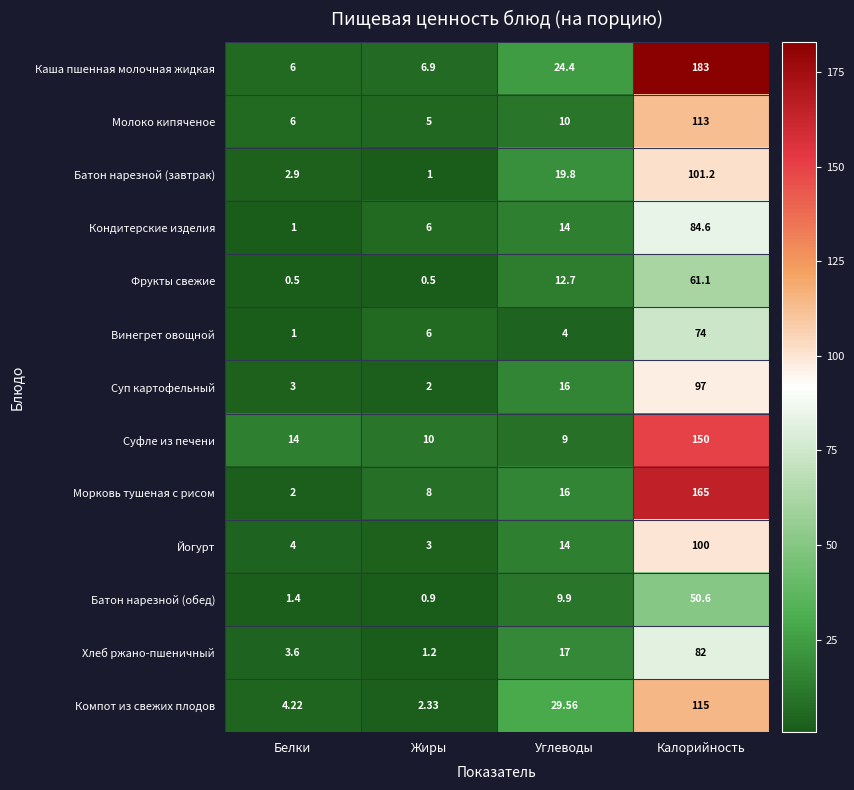

List the series in order of their peak value, highest first.

Каша пшенная молочная жидкая, Морковь тушеная с рисом, Суфле из печени, Компот из свежих плодов, Молоко кипяченое, Батон нарезной (завтрак), Йогурт, Суп картофельный, Кондитерские изделия, Хлеб ржано-пшеничный, Винегрет овощной, Фрукты свежие, Батон нарезной (обед)